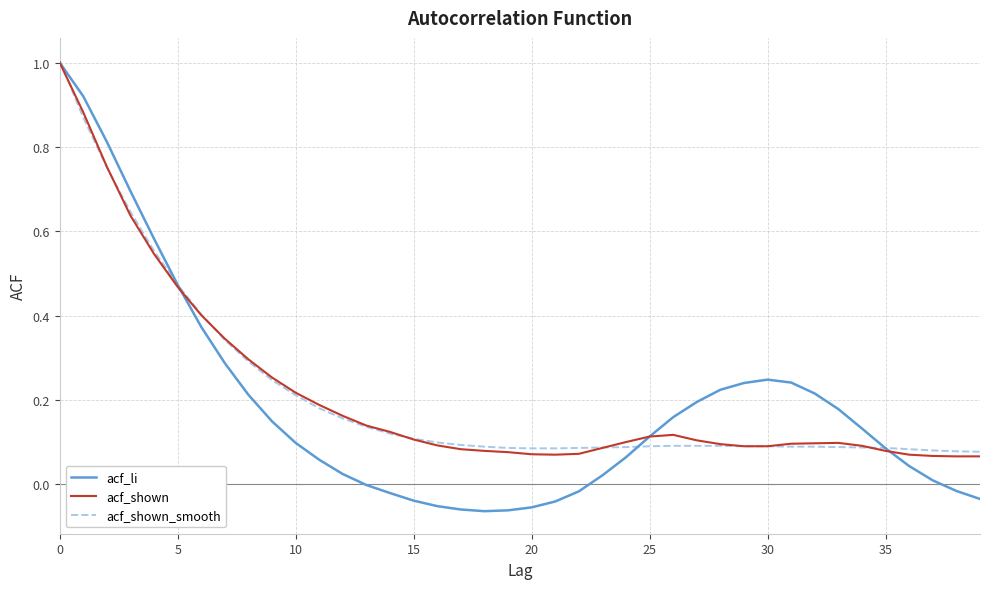

What is the maximum value for acf_shown_smooth?

1.0